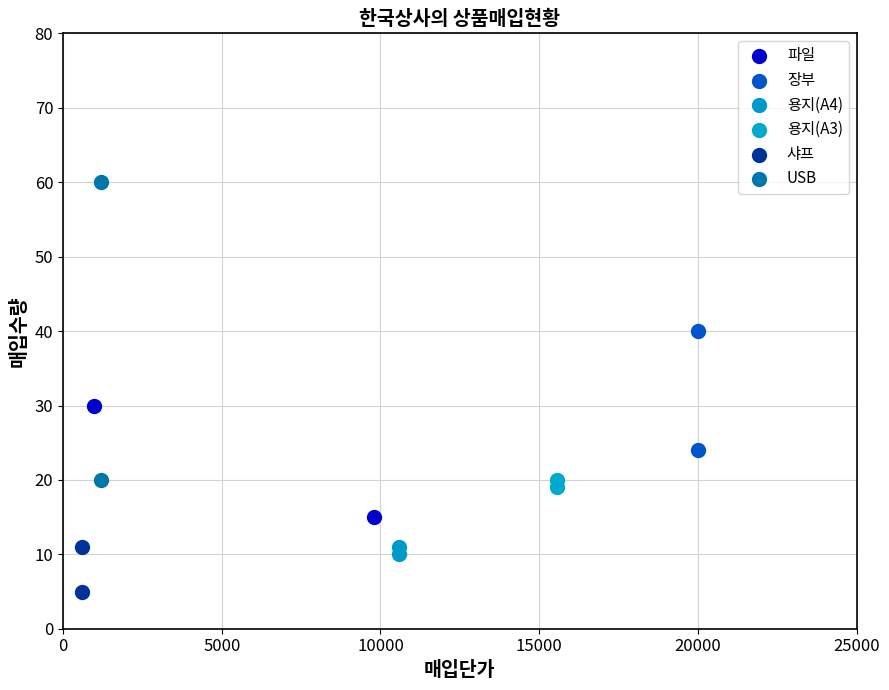

What are all the series names shown in the legend?

파일, 장부, 용지(A4), 용지(A3), 샤프, USB